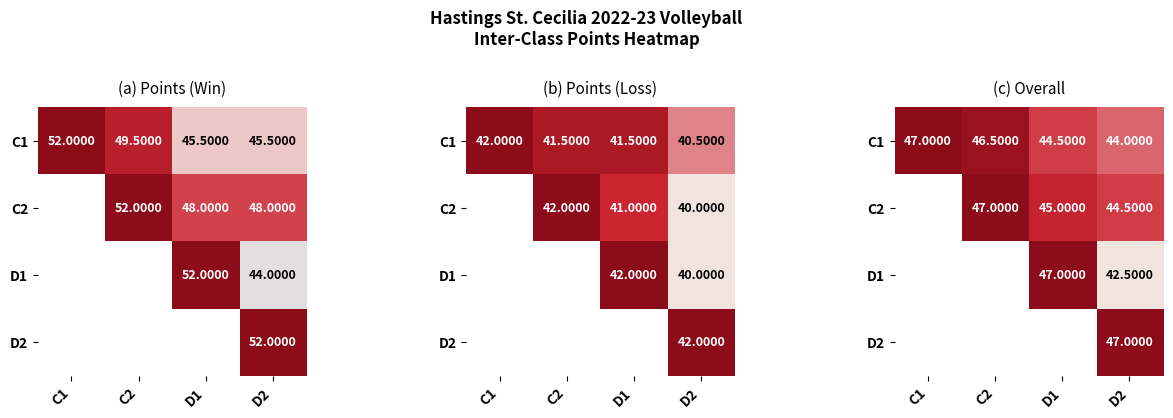

Between C1 and D1, which is larger?

C1